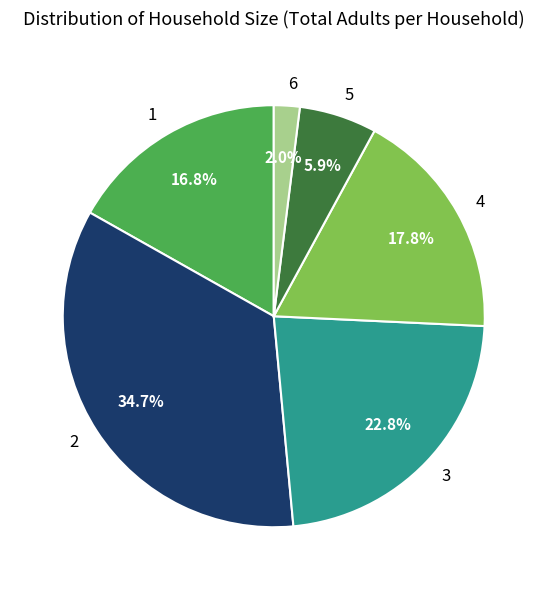

Rank the categories by value from lowest to highest.

6, 5, 1, 4, 3, 2